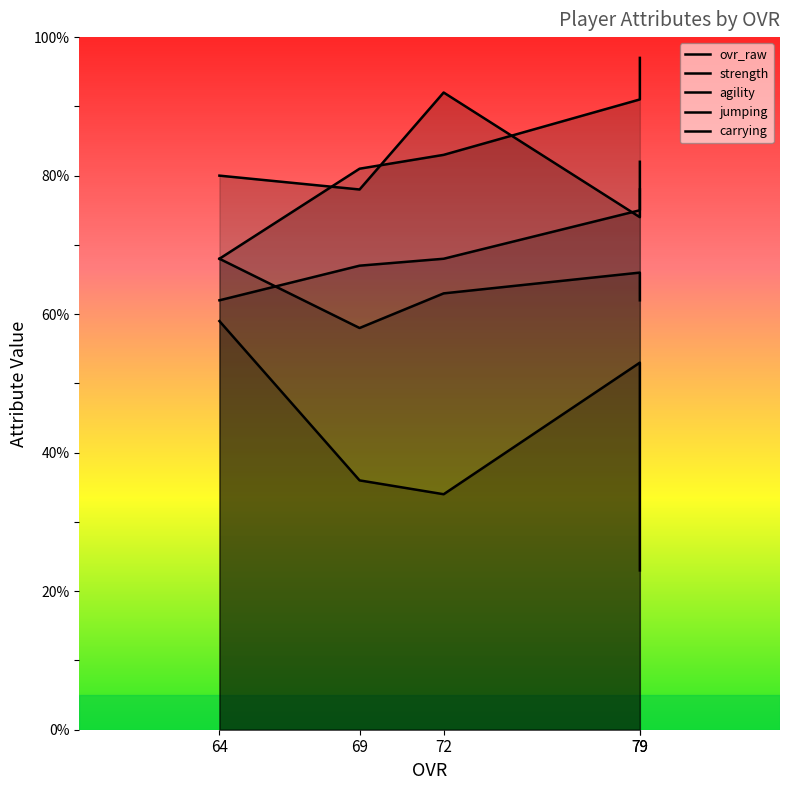

What is the lowest value of the carrying series?

23